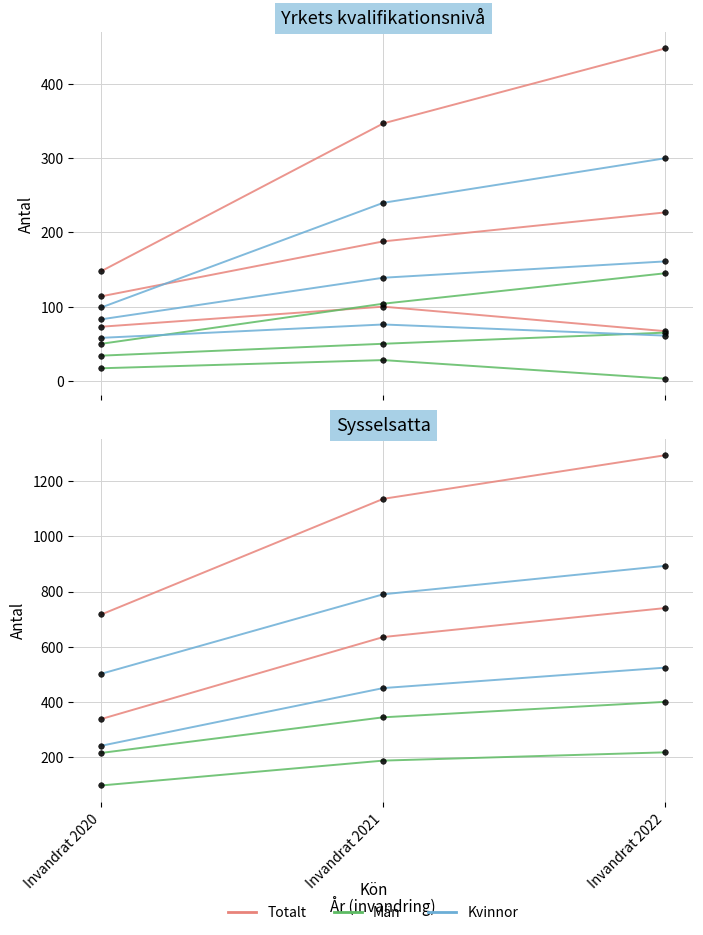

At which category is the sum across all series the highest?

Invandrat 2022